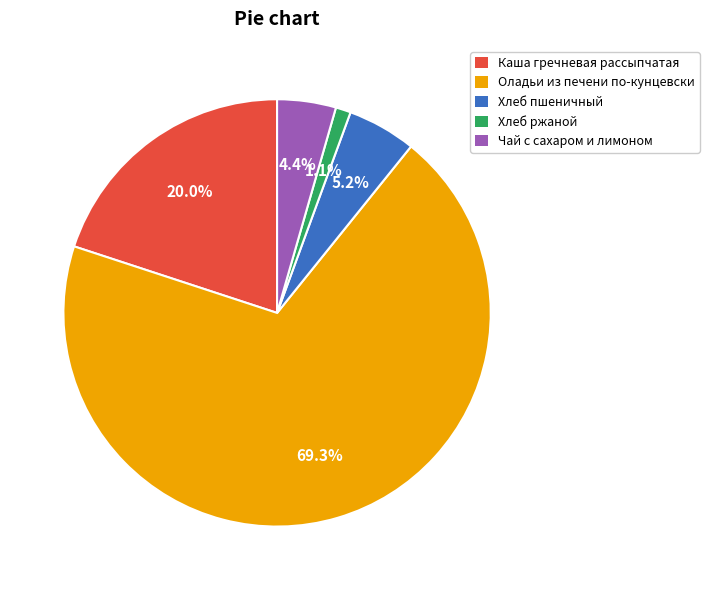

True or false: Хлеб ржаной accounts for 11% of the total.

False